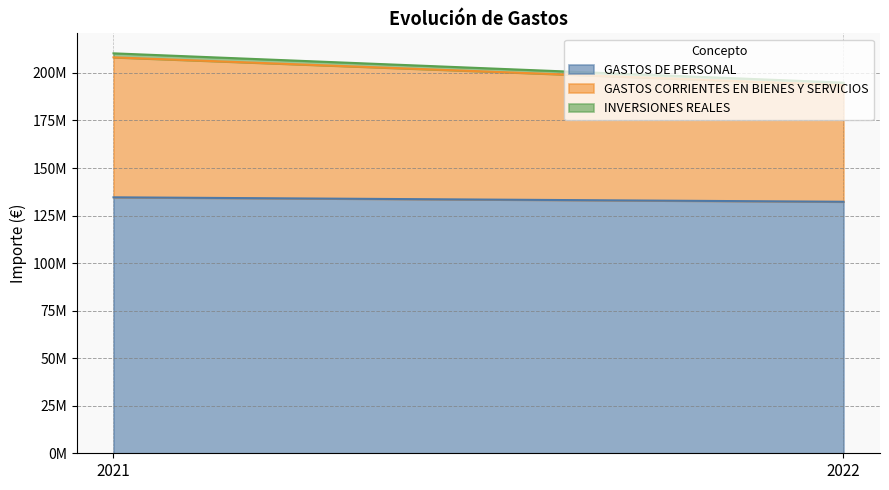

Reading left to right, list all the values displayed in this chart.

GASTOS DE PERSONAL: 2021=134603239	2022=132262465
GASTOS CORRIENTES EN BIENES Y SERVICIOS: 2021=73602080	2022=61327845
INVERSIONES REALES: 2021=2109340	2022=1320726